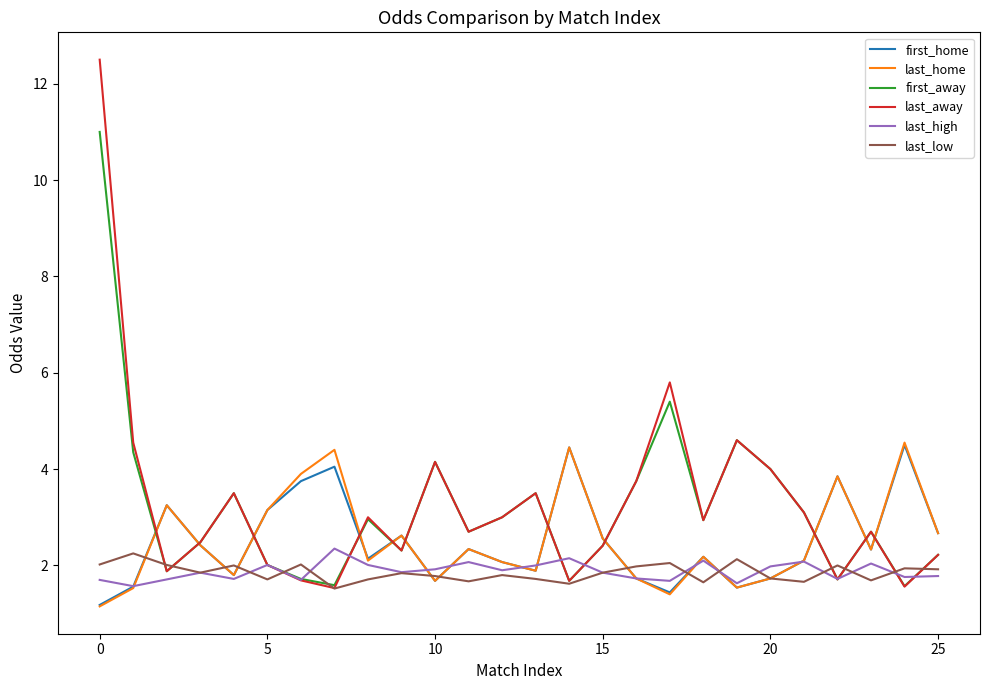

Which series has the largest range (max minus min)?

last_away